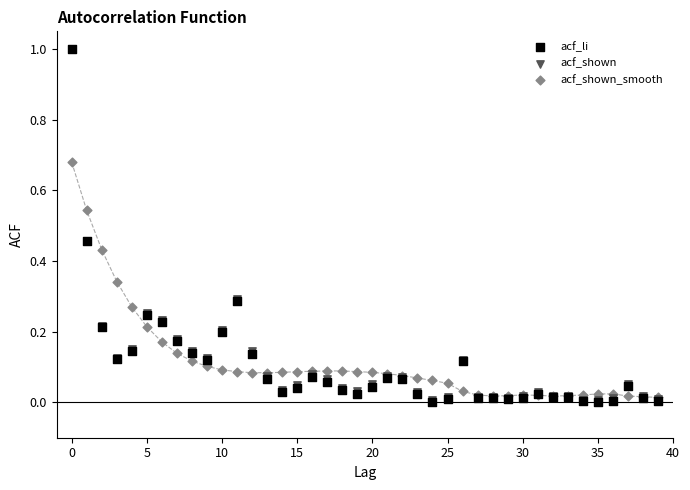

Which series has the largest Y range (max minus min)?

acf_li